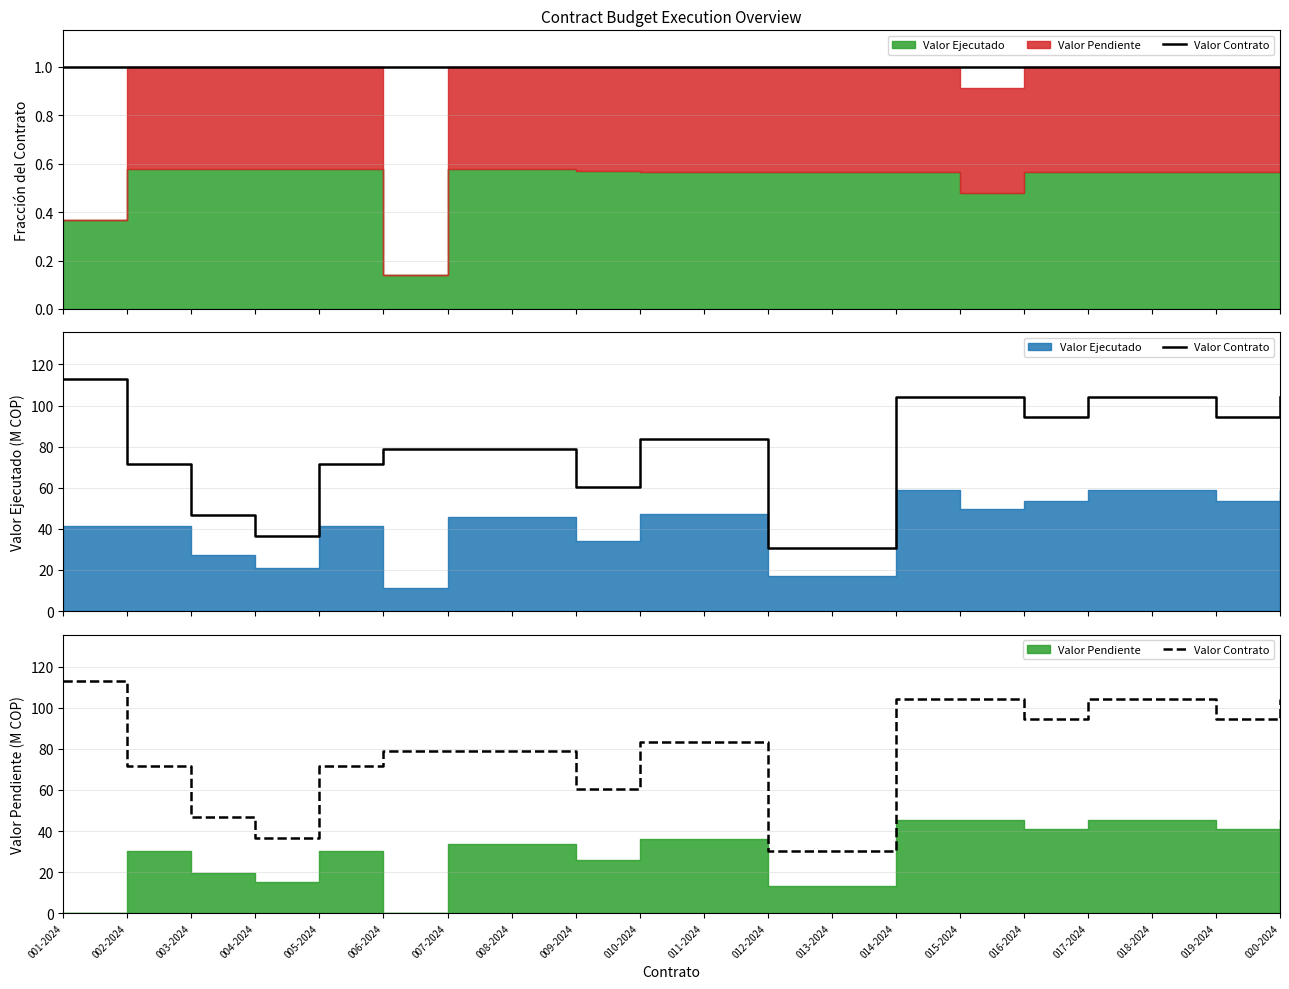

At which label does the data first exceed 83?

001-2024